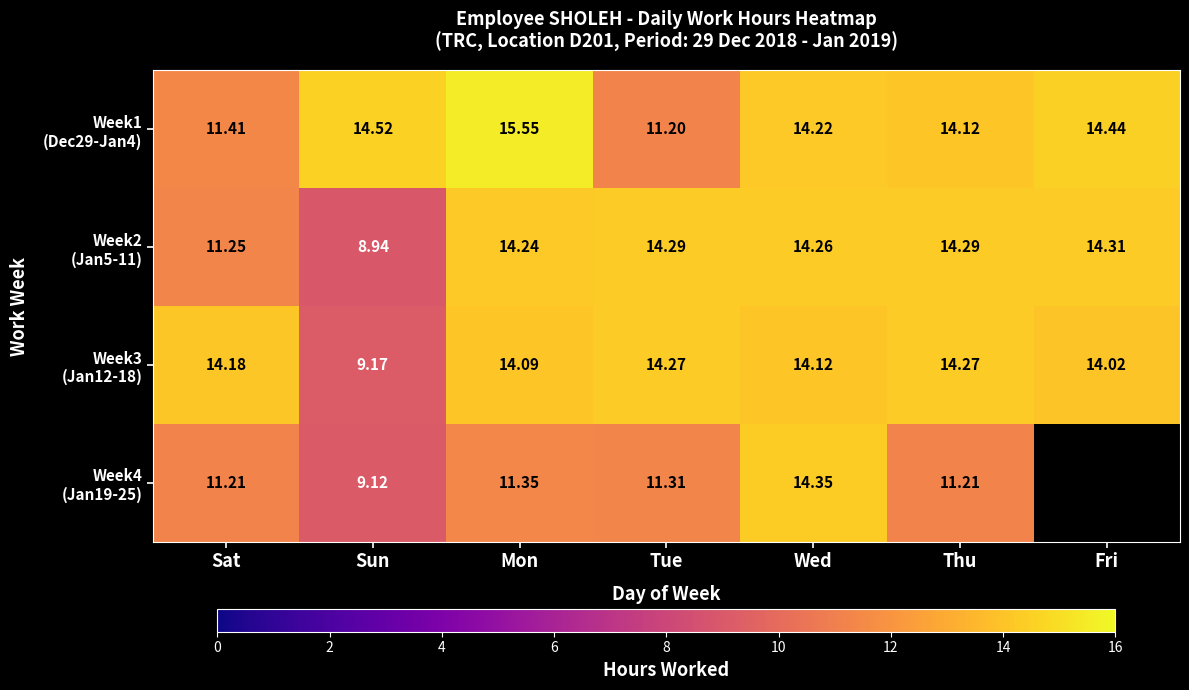

What is the lowest value of the Week3 (Jan12-18) series?

9.2